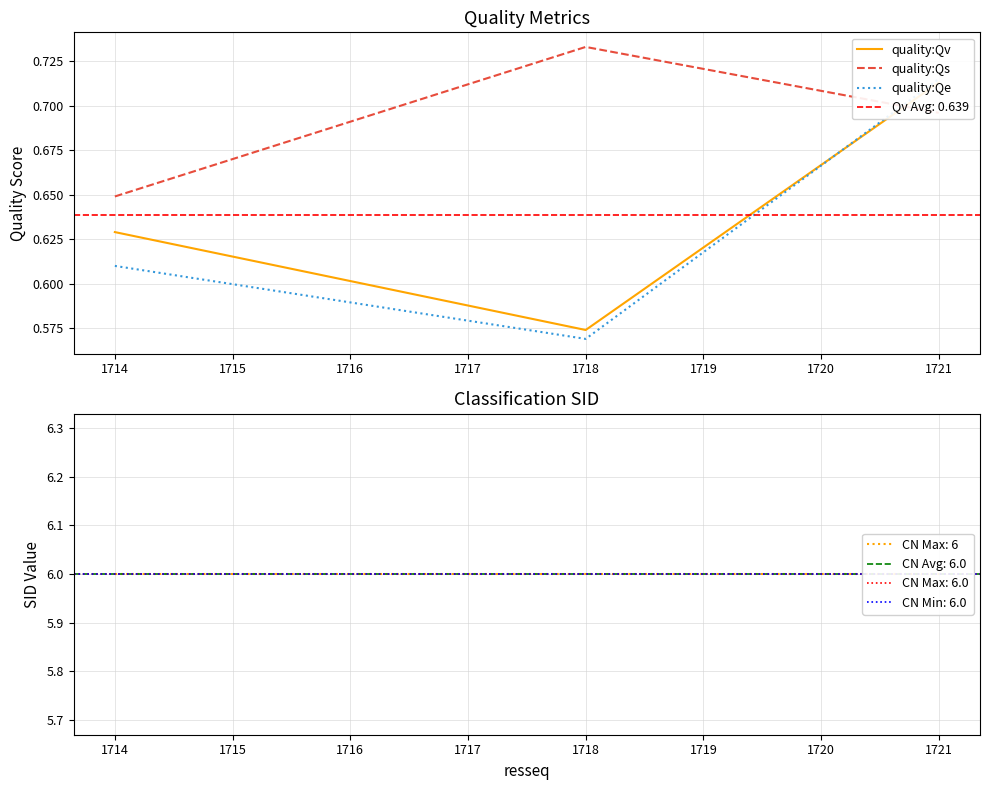

Reading right to left, extract all data points from this chart.

quality:Qv: 0.7	0.6	0.6
quality:Qs: 0.7	0.7	0.6
quality:Qe: 0.7	0.6	0.6